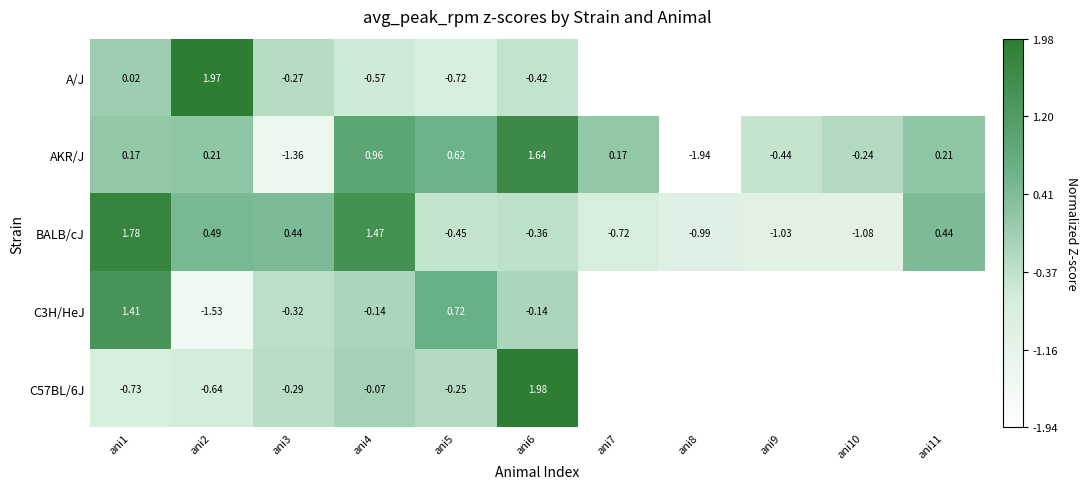

The value of BALB/cJ at ani6 is -0.4. True or false?

True